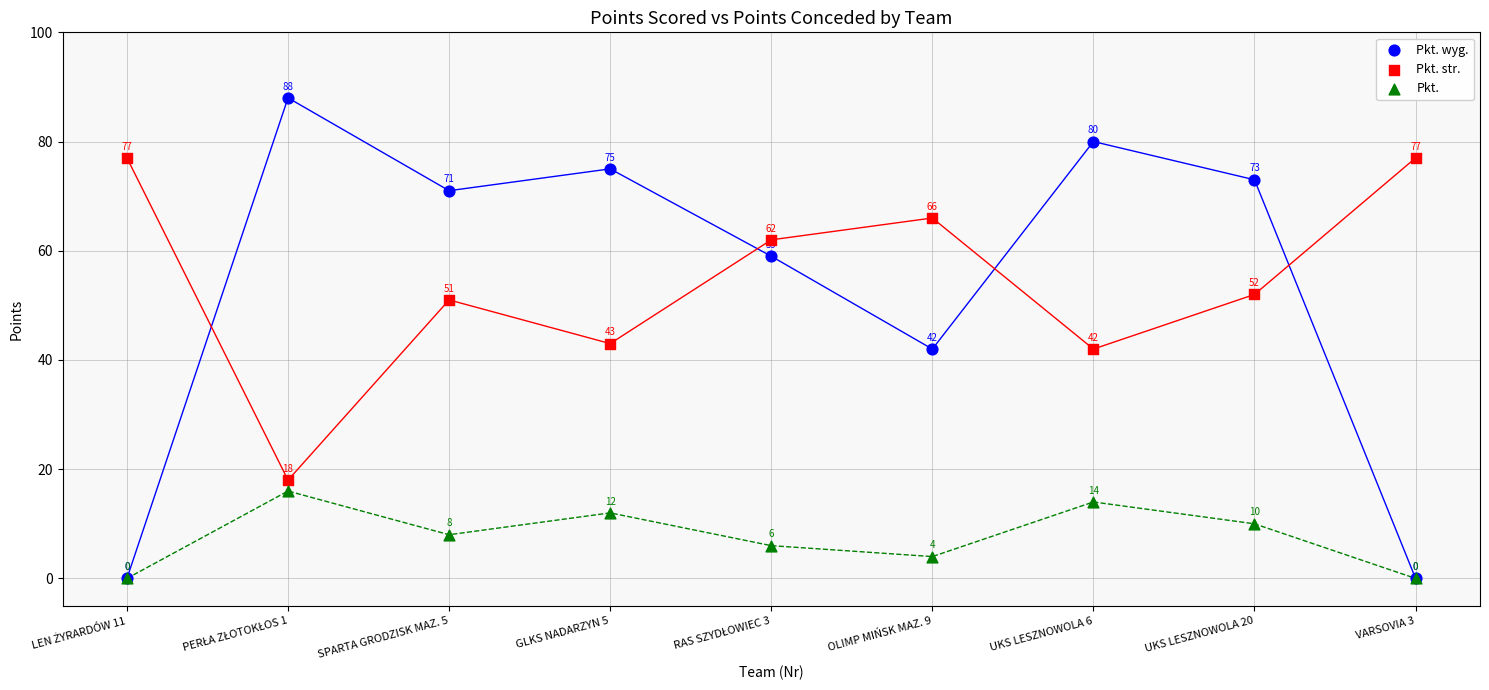

What are all the series names shown in the legend?

Pkt. wyg., Pkt. str., Pkt.